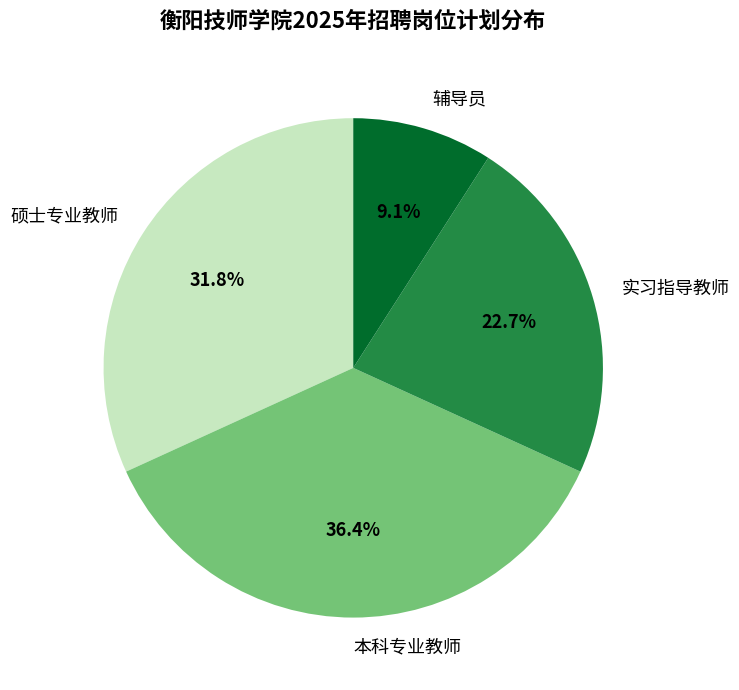

Which has a higher value, 辅导员 or 本科专业教师?

本科专业教师